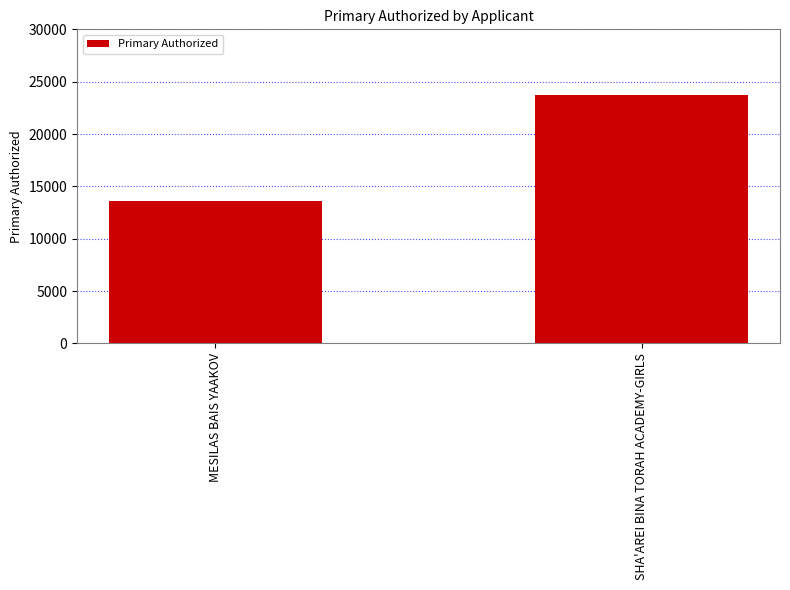

Rank the categories by value from lowest to highest.

MESILAS BAIS YAAKOV, SHA'AREI BINA TORAH ACADEMY-GIRLS